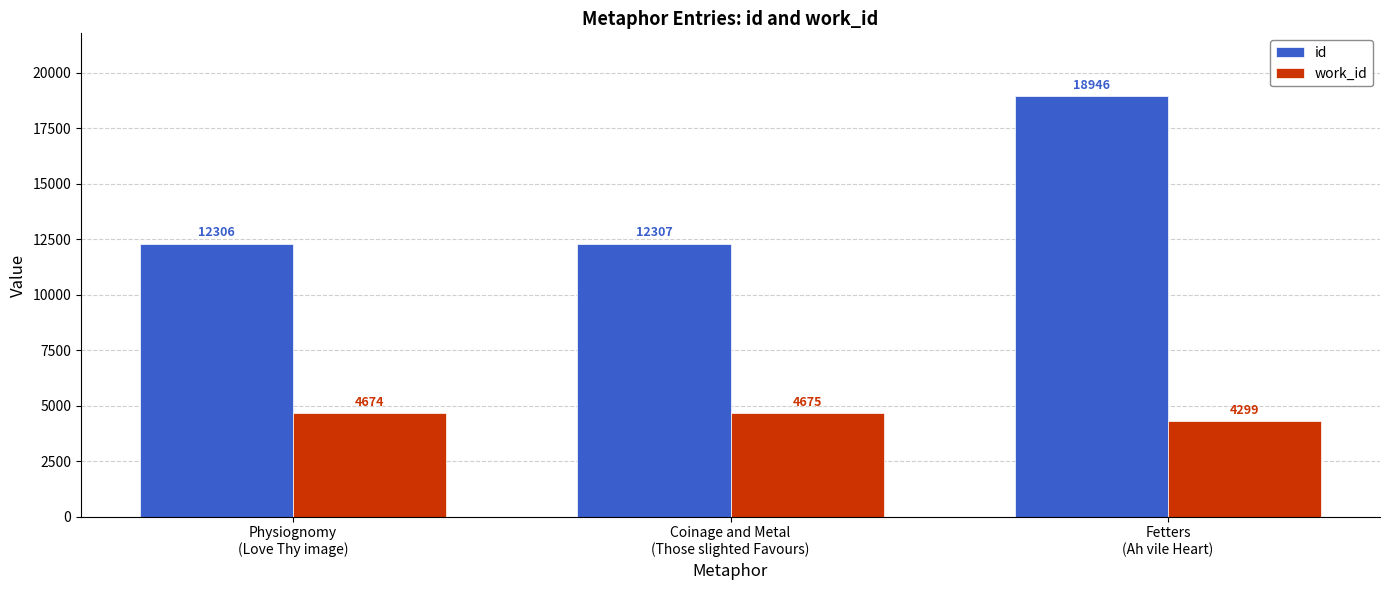

What is the label of the 2nd bar from the right?

Coinage and Metal
(Those slighted Favours)